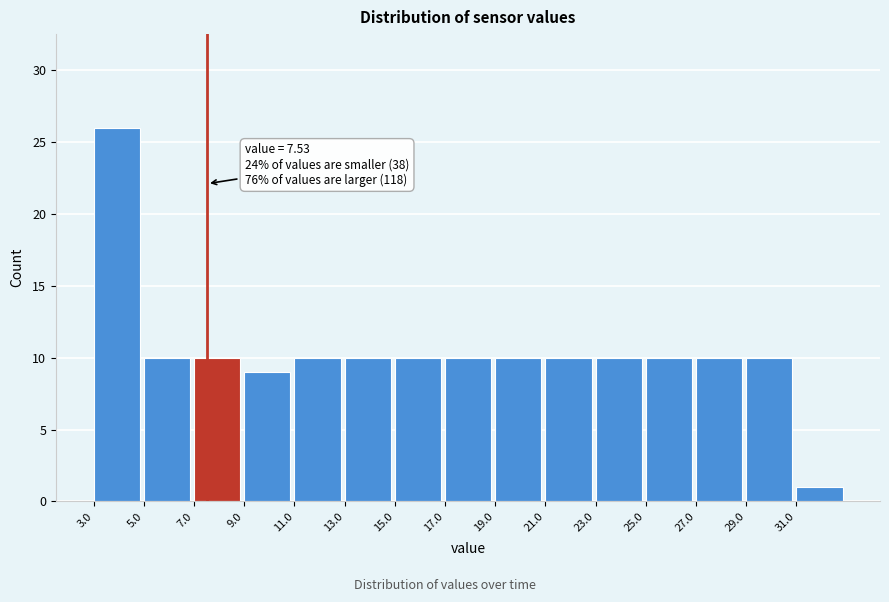

Which range on the x-axis has the tallest bar?

3 to 5